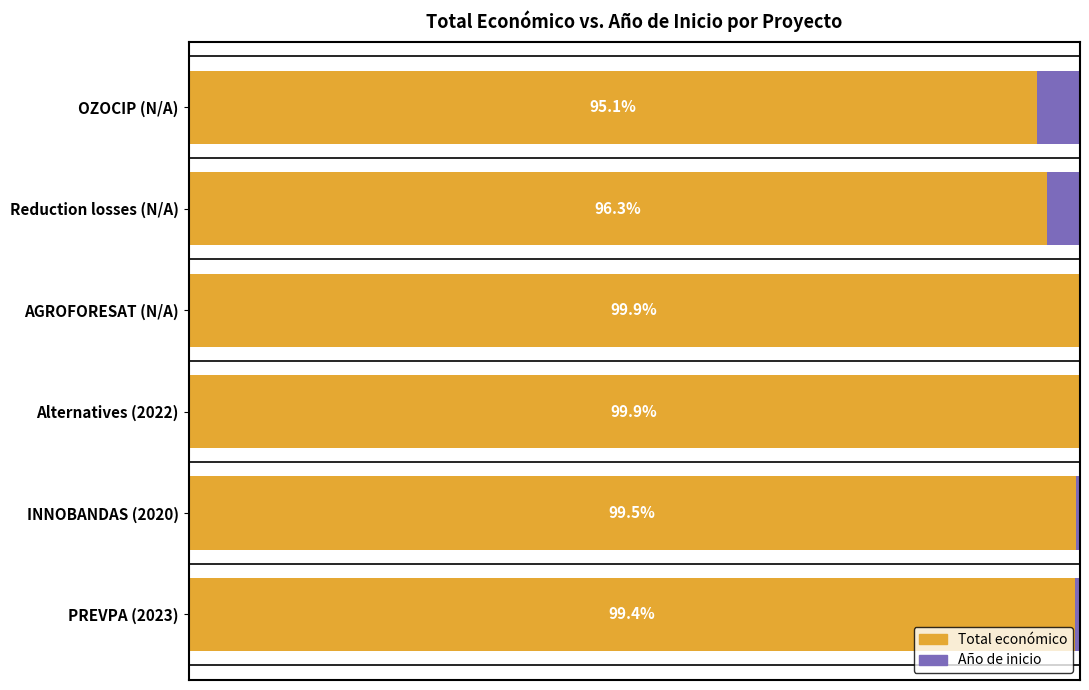

At which label is Total económico closest to 97?

Reduction losses (N/A)